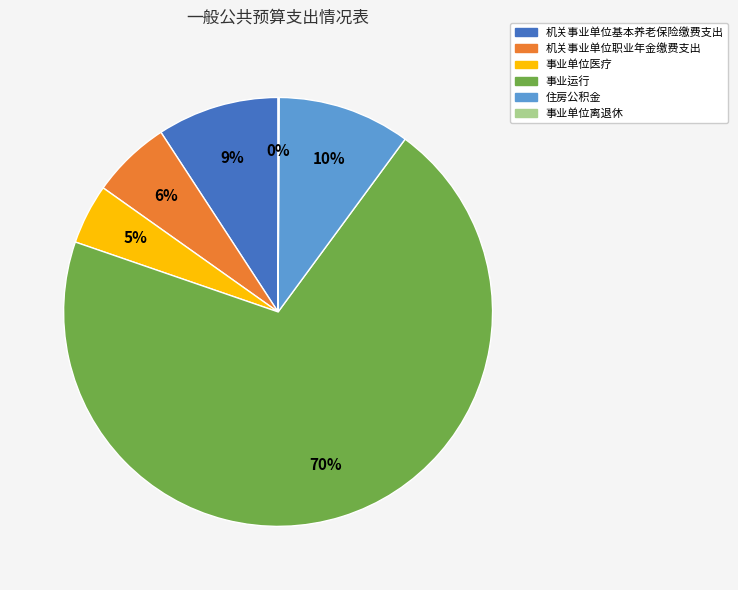

To the nearest percent, what is the difference between the 住房公积金 and 机关事业单位基本养老保险缴费支出 slice percentages?

1%